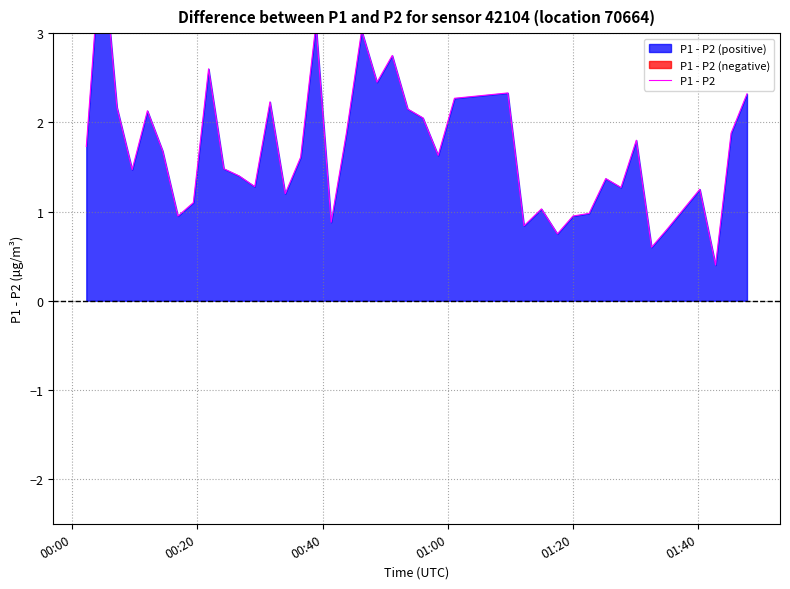

Reading left to right, extract all data points from this chart.

1.7	4.1	2.2	1.5	2.1	1.7	1.0	1.1	2.6	1.5	1.4	1.3	2.2	1.2	1.6	3.1	0.9	1.9	3.0	2.5	2.8	2.2	2.1	1.6	2.3	2.3	0.8	1.0	0.8	1.0	1.0	1.4	1.3	1.8	0.6	0.8	1.2	0.4	1.9	2.3